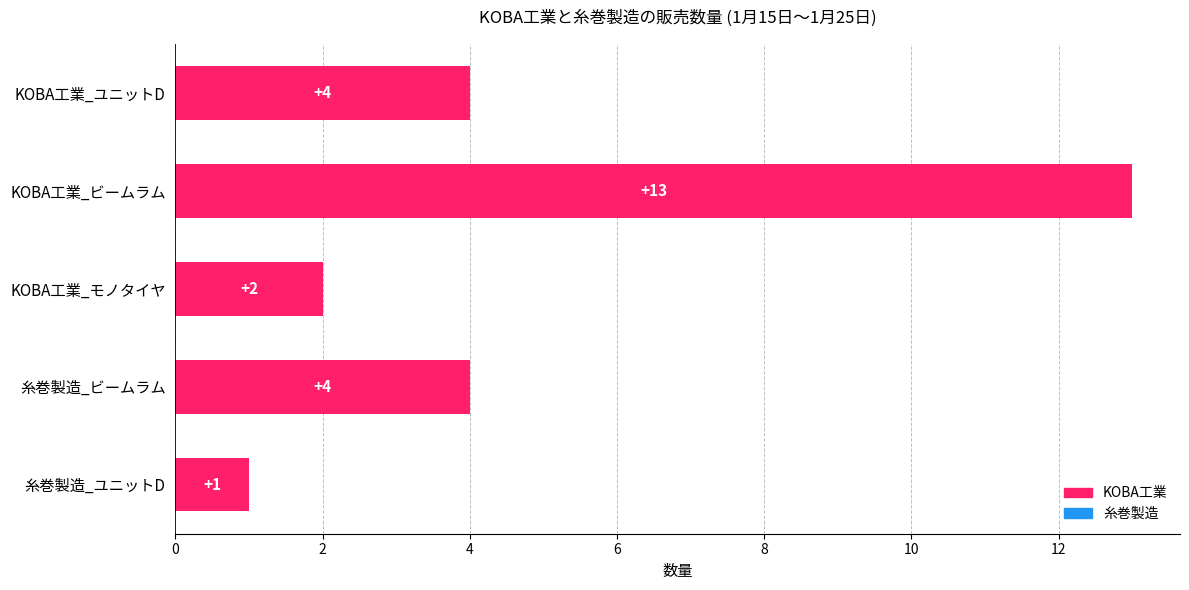

What value does the data have at 糸巻製造_ビームラム?

4